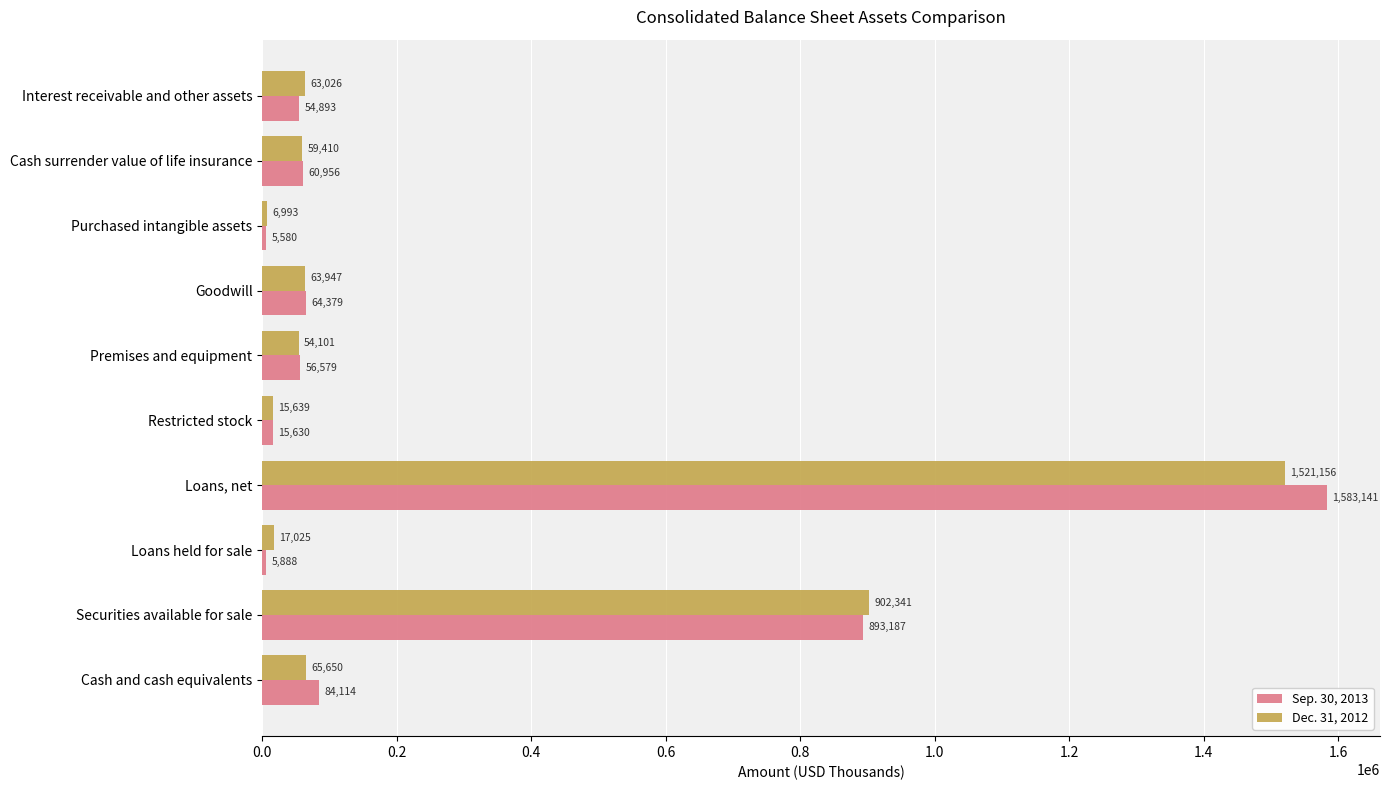

Which series has the largest total across all categories?

Sep. 30, 2013